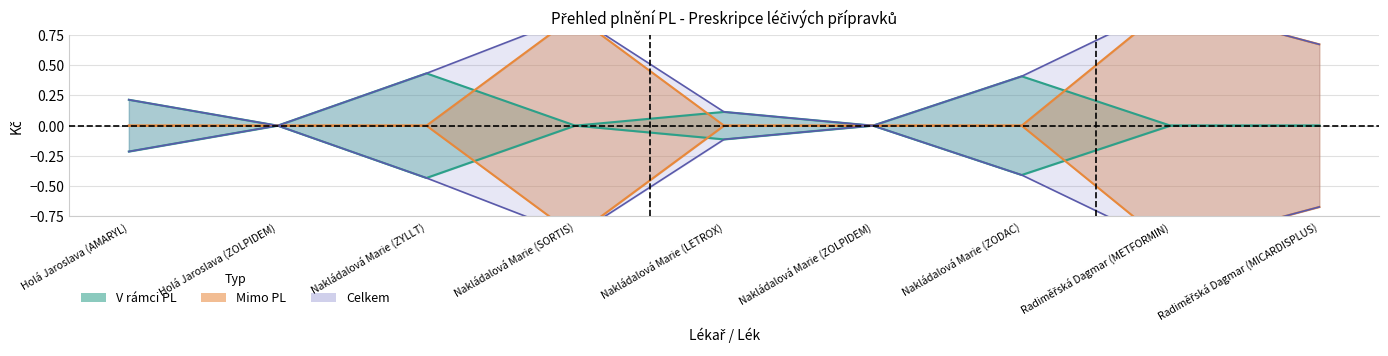

What is the difference between the highest and lowest values at Radiměřská Dagmar (METFORMIN)?

1.0